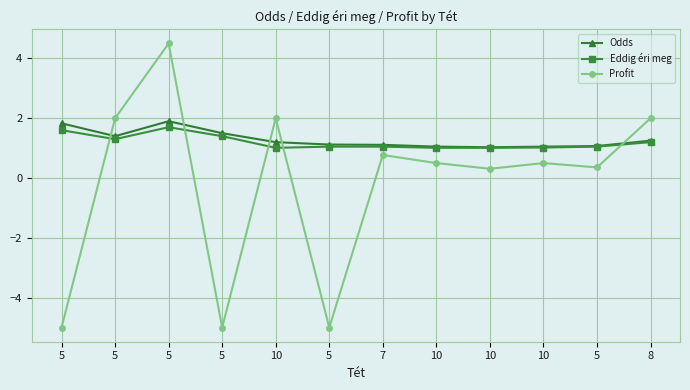

The value of Eddig éri meg at 5 is 3.0. True or false?

False